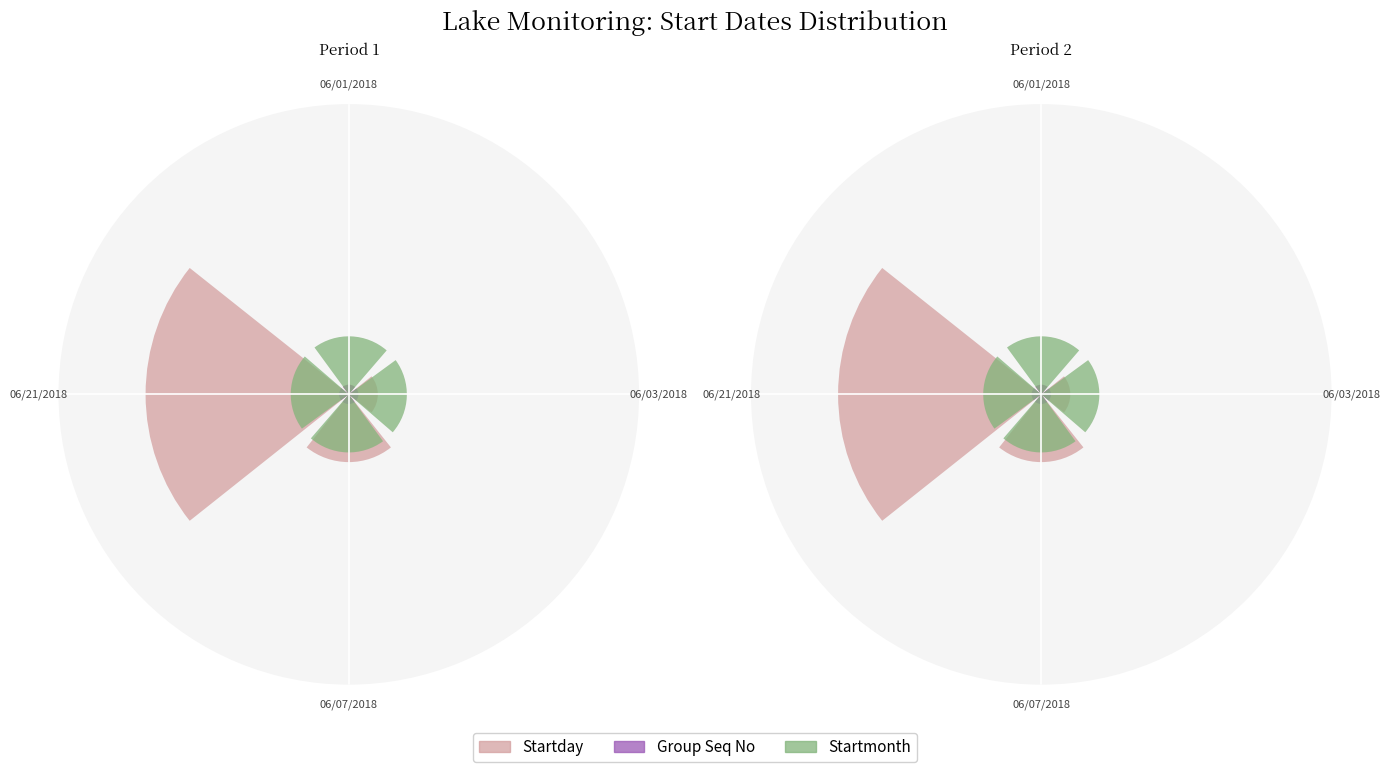

Reading left to right, extract all data points from this chart.

Startday: 06/01/2018=1	06/03/2018=3	06/07/2018=7	06/21/2018=21
Group Seq No: 06/01/2018=1	06/03/2018=1	06/07/2018=1	06/21/2018=1
Startmonth: 06/01/2018=6	06/03/2018=6	06/07/2018=6	06/21/2018=6